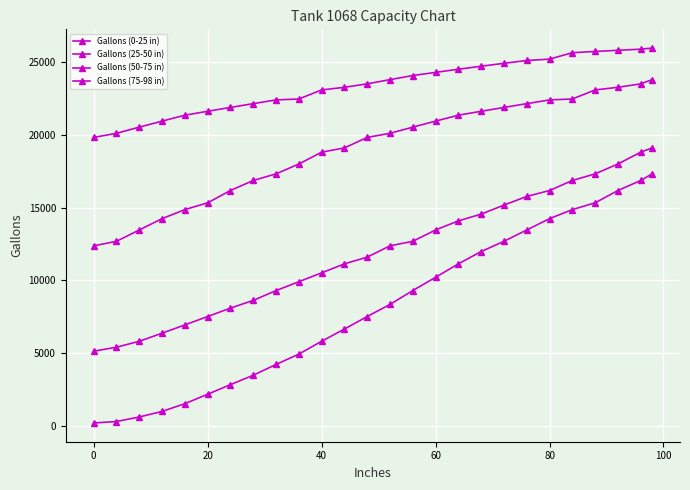

True or false: Gallons (75-98 in) and Gallons (0-25 in) intersect in this chart.

False